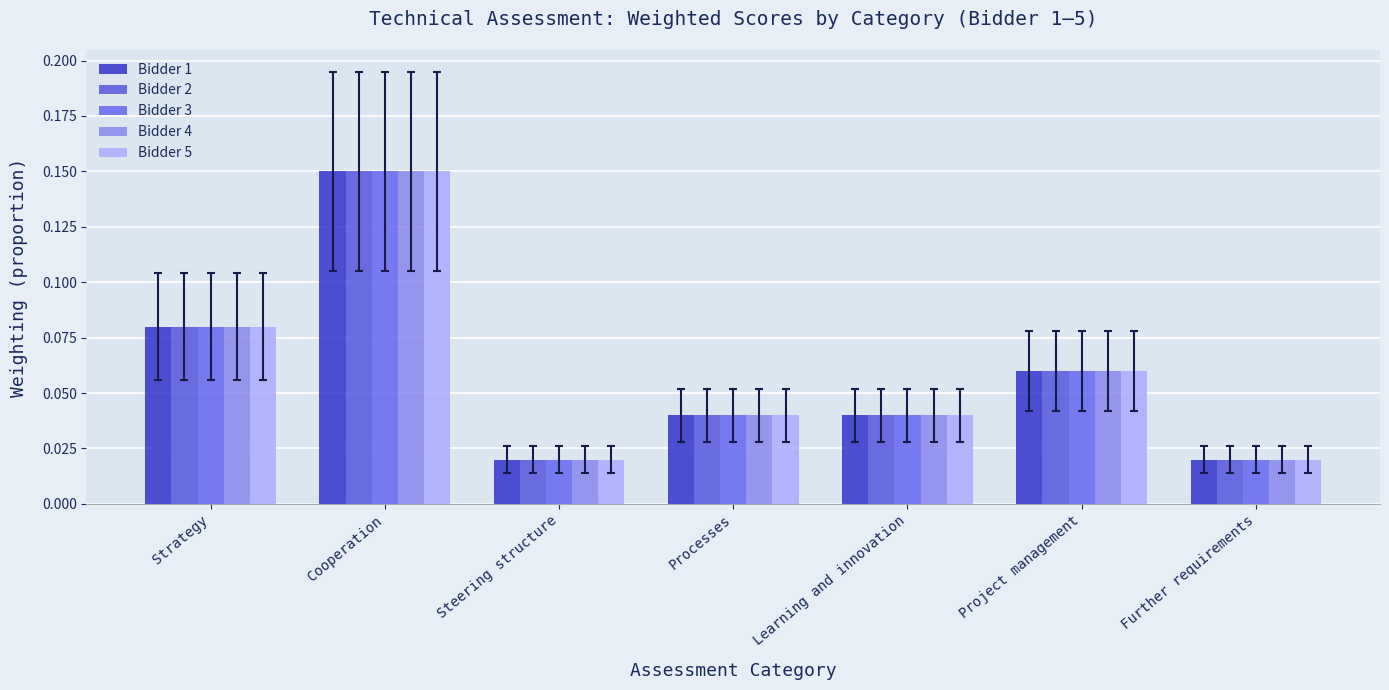

What is the label of the 5th bar from the right?

Steering structure